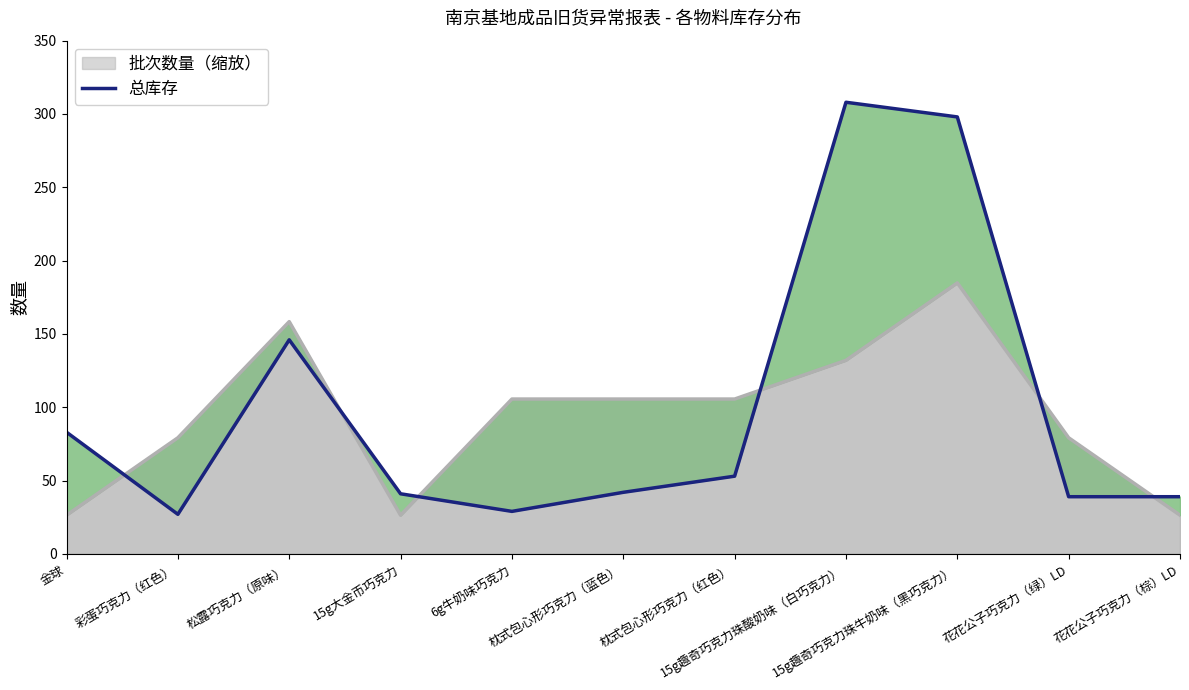

What is the difference between the second highest and minimum values?

271